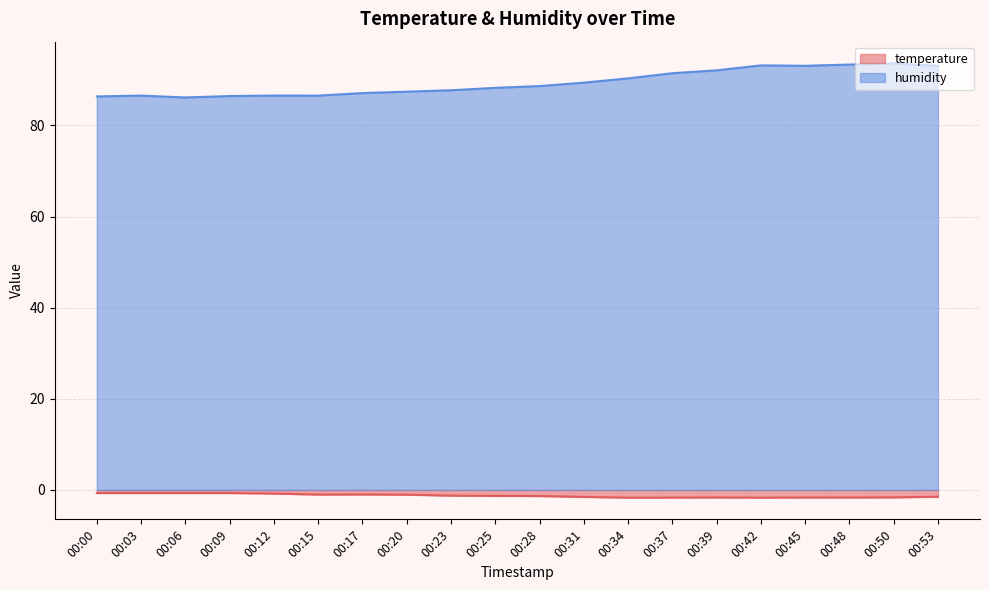

Reading right to left, what are all the values shown in this chart?

temperature: -1.5	-1.6	-1.7	-1.7	-1.7	-1.6	-1.7	-1.7	-1.5	-1.3	-1.3	-1.2	-1.0	-1.0	-1.0	-0.8	-0.7	-0.7	-0.7	-0.7
humidity: 93.0	93.6	93.3	93.1	93.2	92.1	91.5	90.3	89.4	88.6	88.2	87.7	87.4	87.1	86.5	86.5	86.4	86.1	86.5	86.4